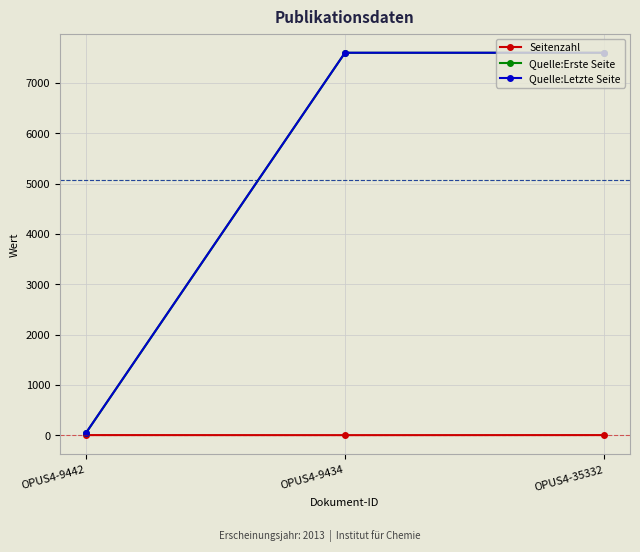

What is the label of the 1st point from the right?

OPUS4-35332